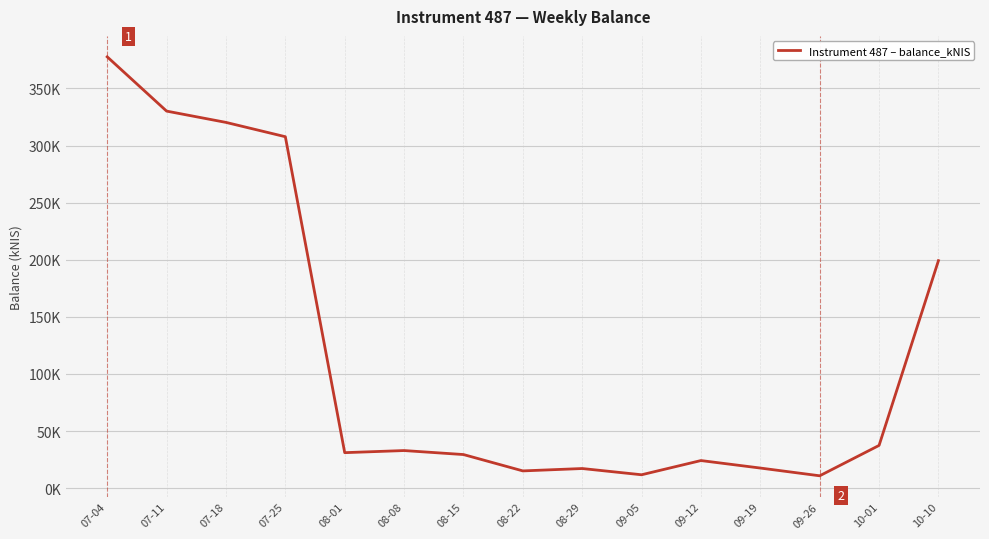

Reading left to right, extract all data points from this chart.

377.6	330.1	320.2	307.7	31.0	32.9	29.4	15.1	17.1	11.7	24.1	17.6	10.8	37.4	199.2